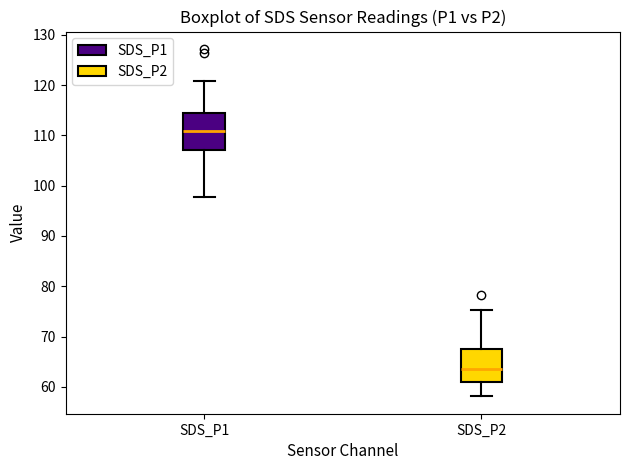

Where does the median line of the box for SDS_P2 sit on the y-axis? The values are not printed on the chart, so give them approximately, as read against the axis.

64